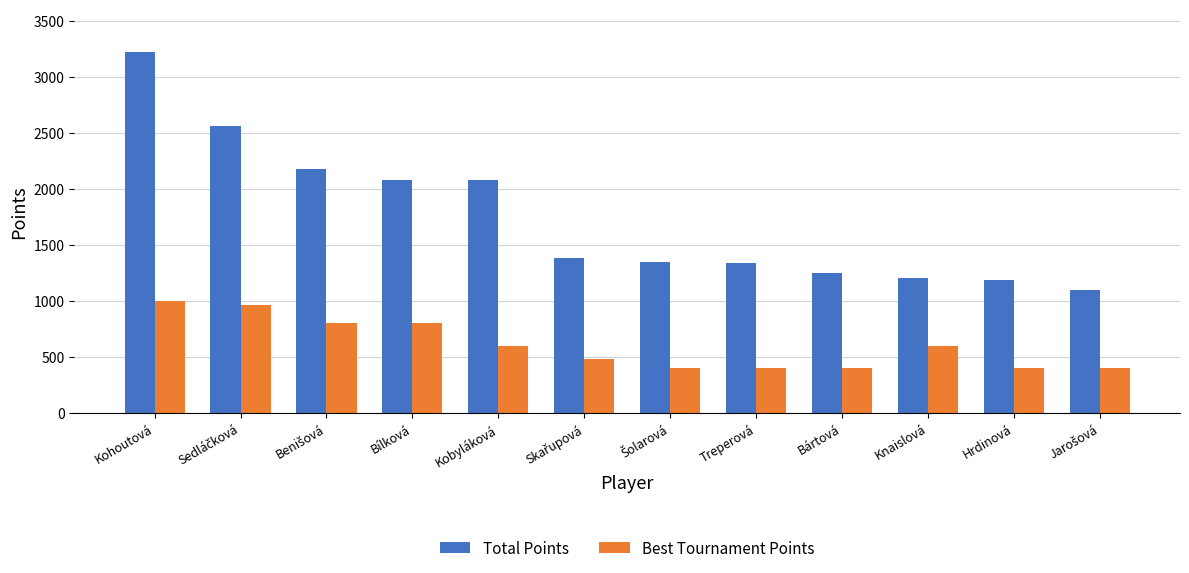

At Hrdinová, list the series in order from largest to smallest.

Total Points, Best Tournament Points